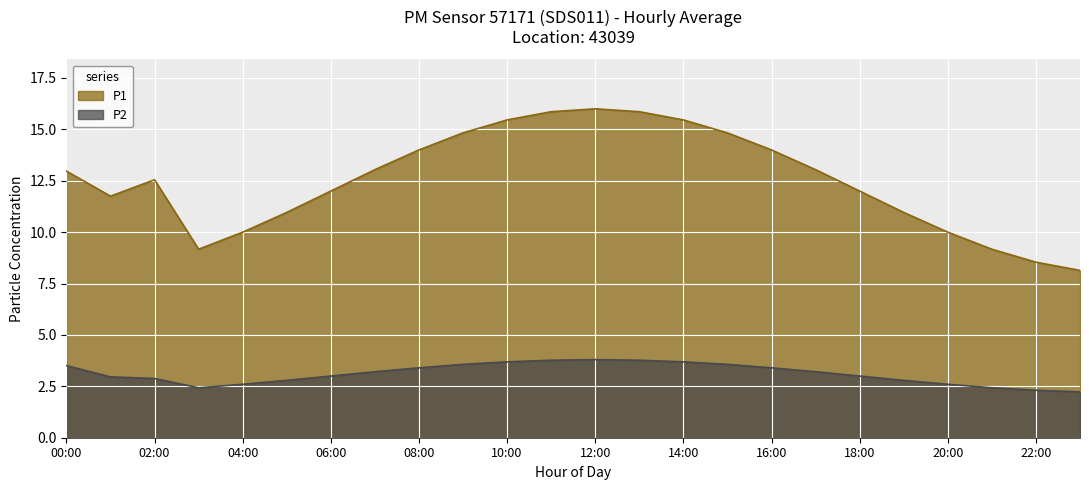

What is the spread (max minus min) of values at 08:00?

10.6